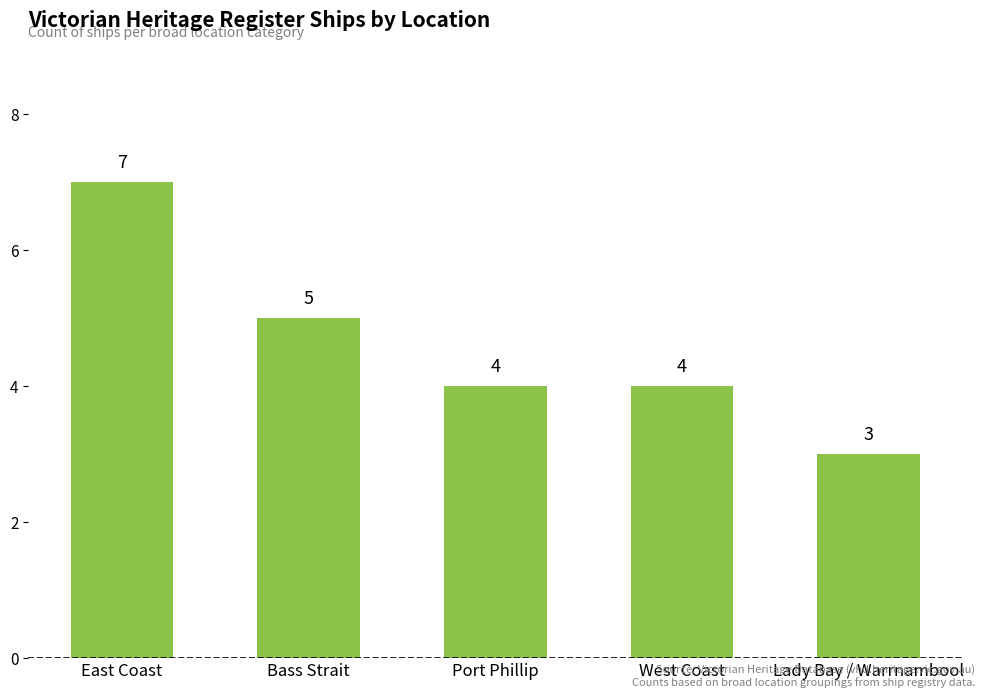

Where is the data nearest to the value 5?

Bass Strait